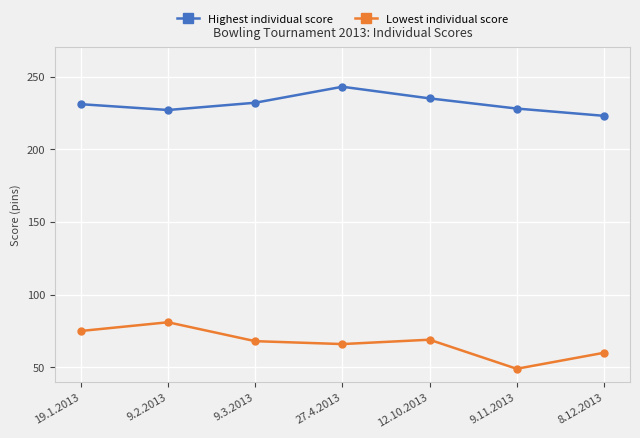

Reading left to right, extract all data points from this chart.

Highest individual score: 19.1.2013=231	9.2.2013=227	9.3.2013=232	27.4.2013=243	12.10.2013=235	9.11.2013=228	8.12.2013=223
Lowest individual score: 19.1.2013=75	9.2.2013=81	9.3.2013=68	27.4.2013=66	12.10.2013=69	9.11.2013=49	8.12.2013=60